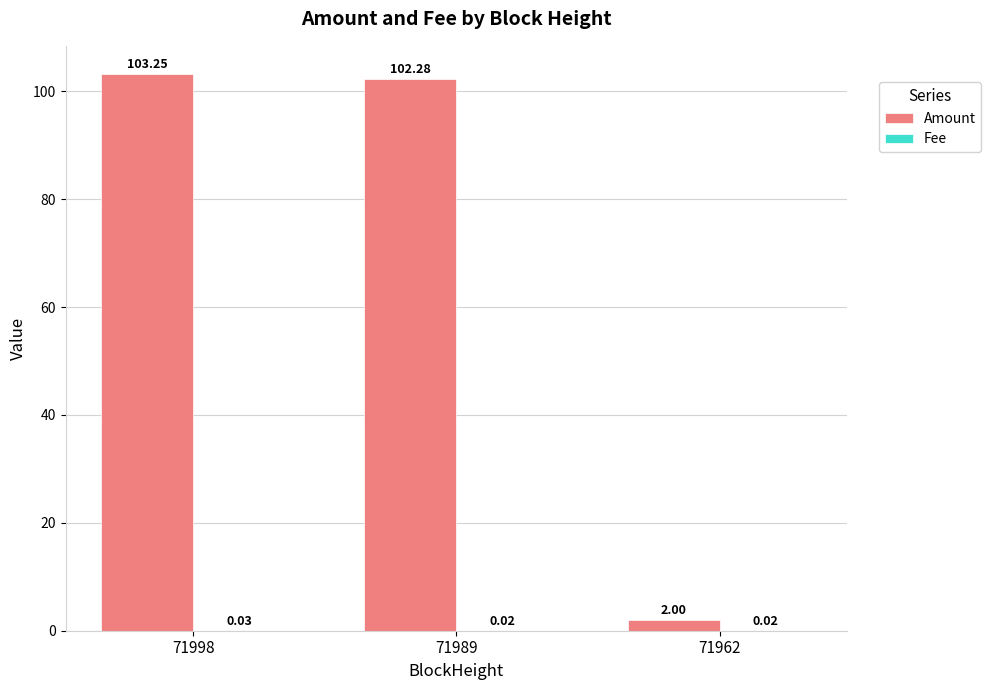

What is the total value across all series at 71989?

102.3